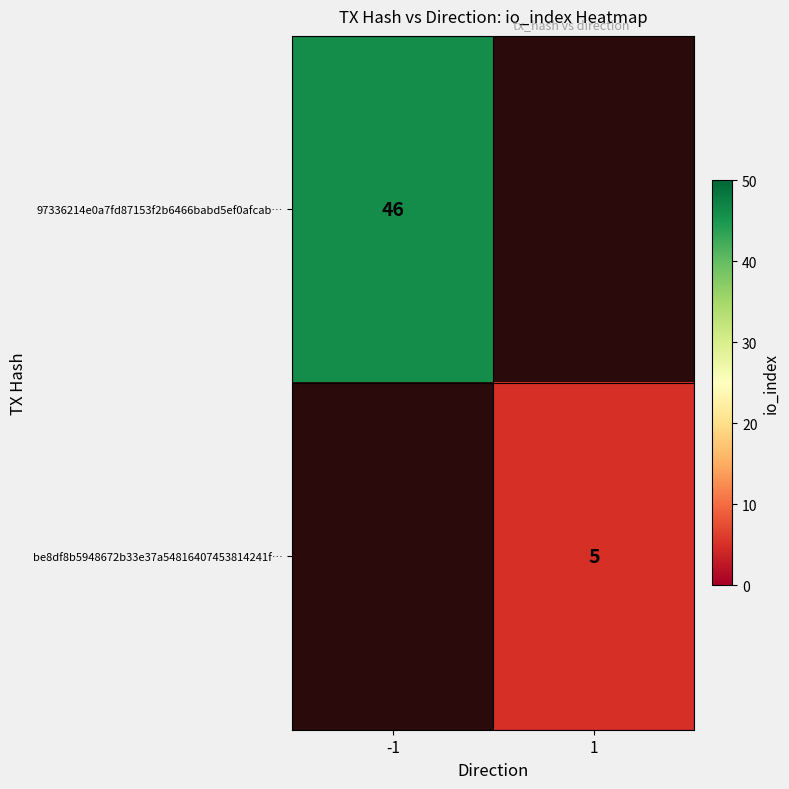

Is the value of 97336214e0a7fd87153f2b6466babd5ef0afcab… at -1 greater than the value of be8df8b5948672b33e37a54816407453814241f… at 1?

Yes